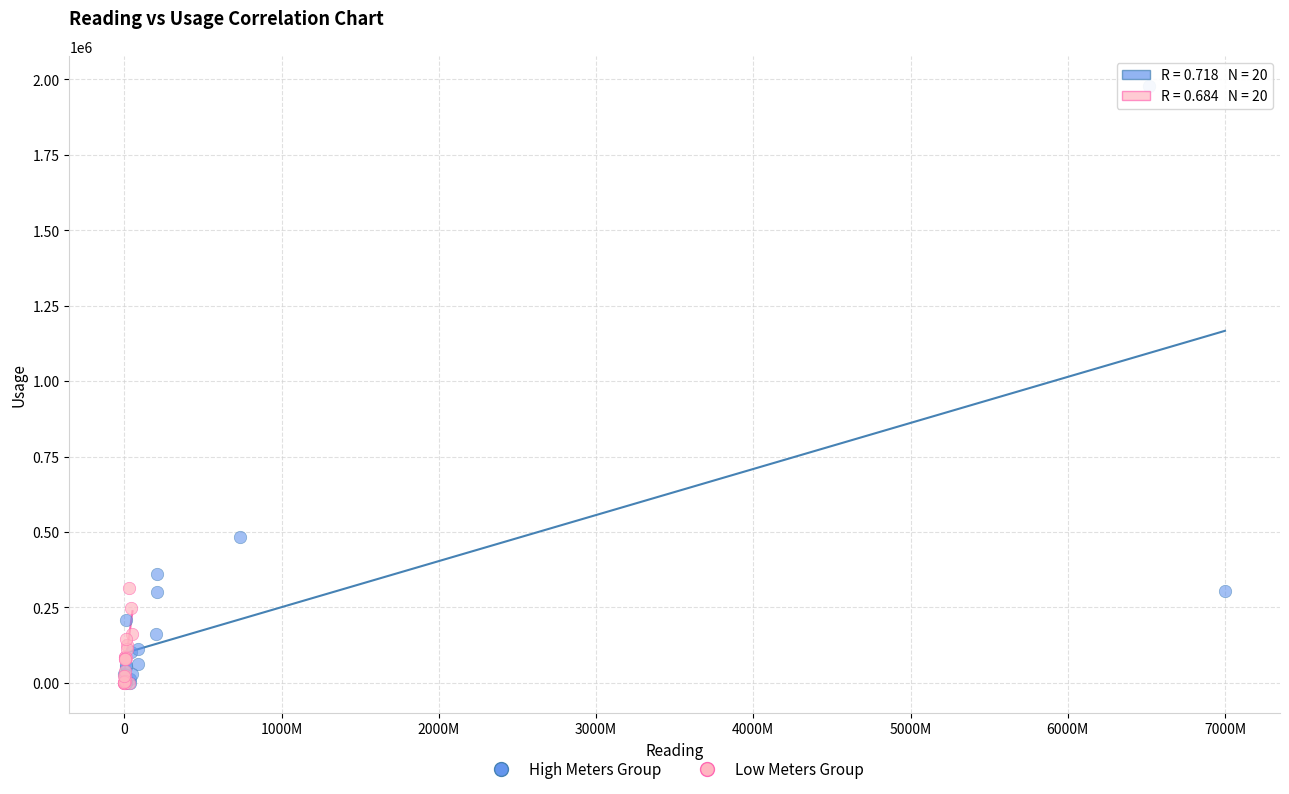

Which series has the largest Y range (max minus min)?

High Meters Group